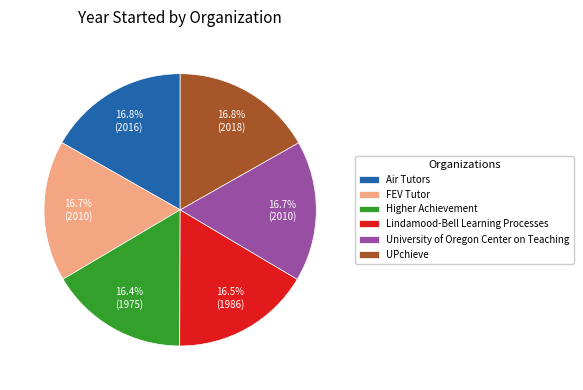

Is it true that FEV Tutor is 17% of the pie?

True